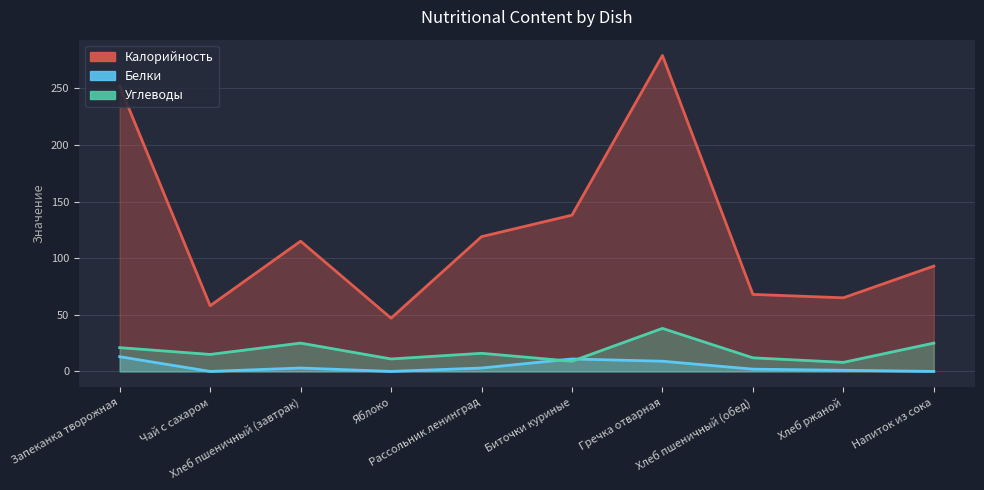

How many data points in Углеводы are above 16?

4